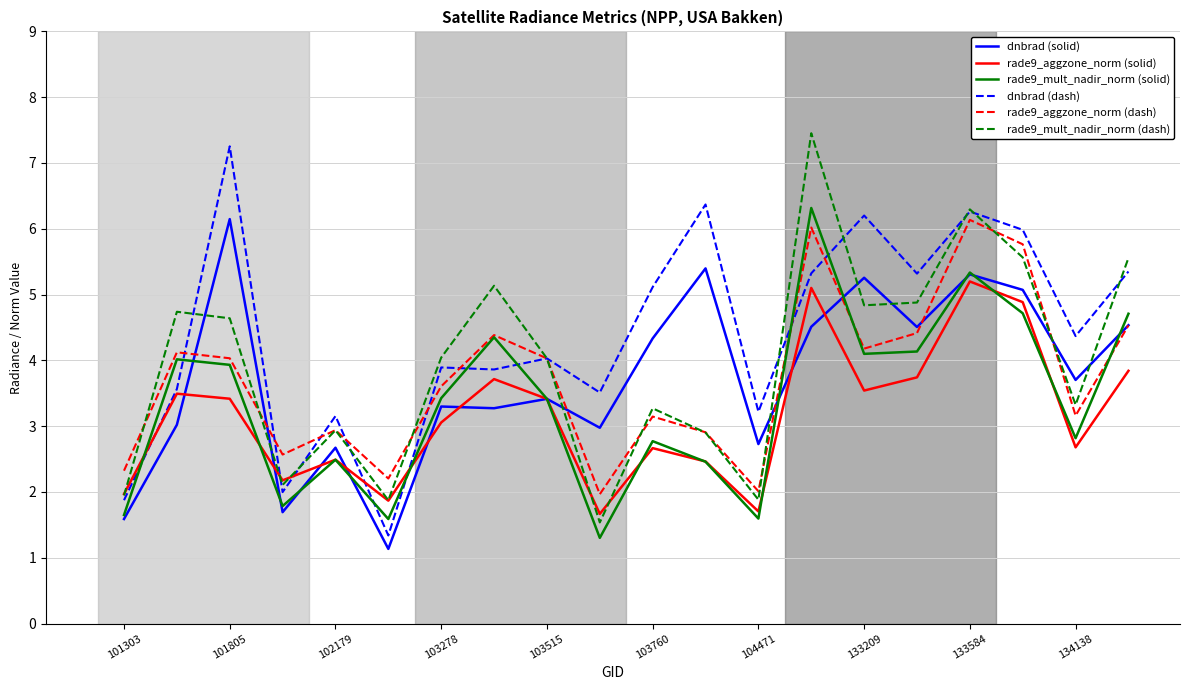

True or false: rade9_mult_nadir_norm (dash) and rade9_mult_nadir_norm (solid) cross at least once.

False